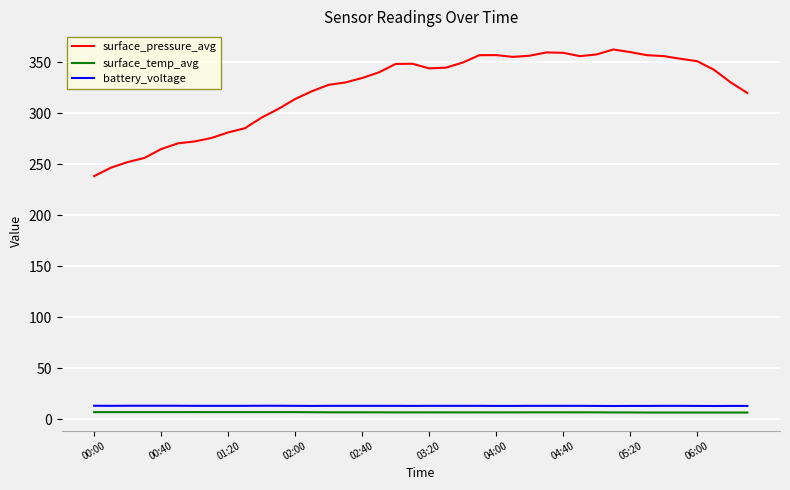

Which series has the widest spread of values?

surface_pressure_avg